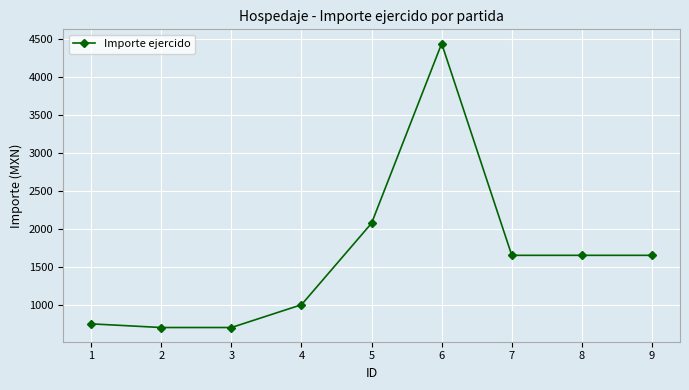

How many lines are shown in the chart?

1